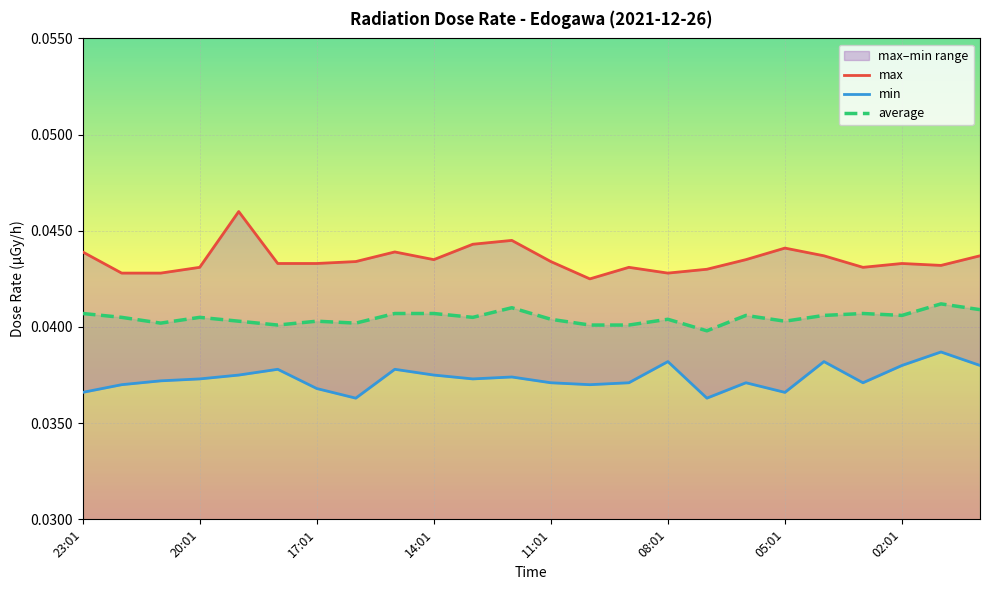

What position from the right is 08:01?

9